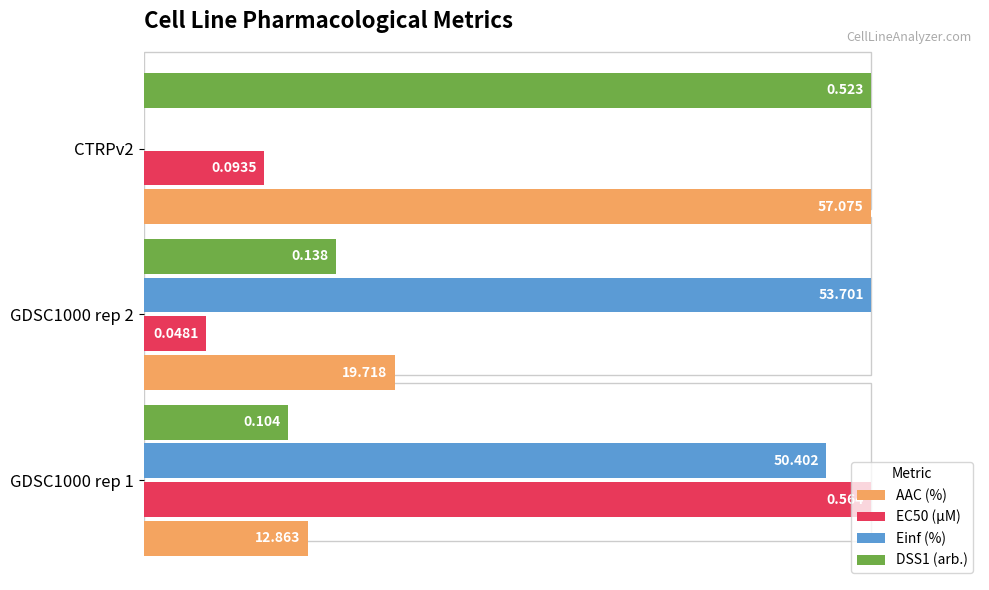

What are all the series names shown in the legend?

AAC (%), EC50 (µM), Einf (%), DSS1 (arb.)